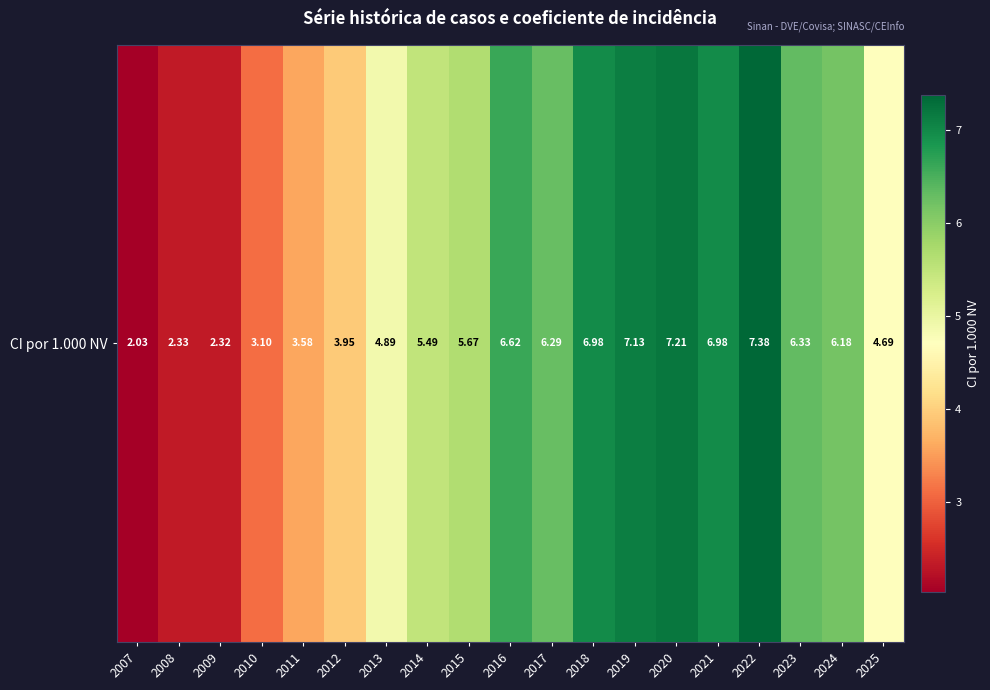

Reading right to left, what are all the values shown in this chart?

4.7	6.2	6.3	7.4	7.0	7.2	7.1	7.0	6.3	6.6	5.7	5.5	4.9	4.0	3.6	3.1	2.3	2.3	2.0